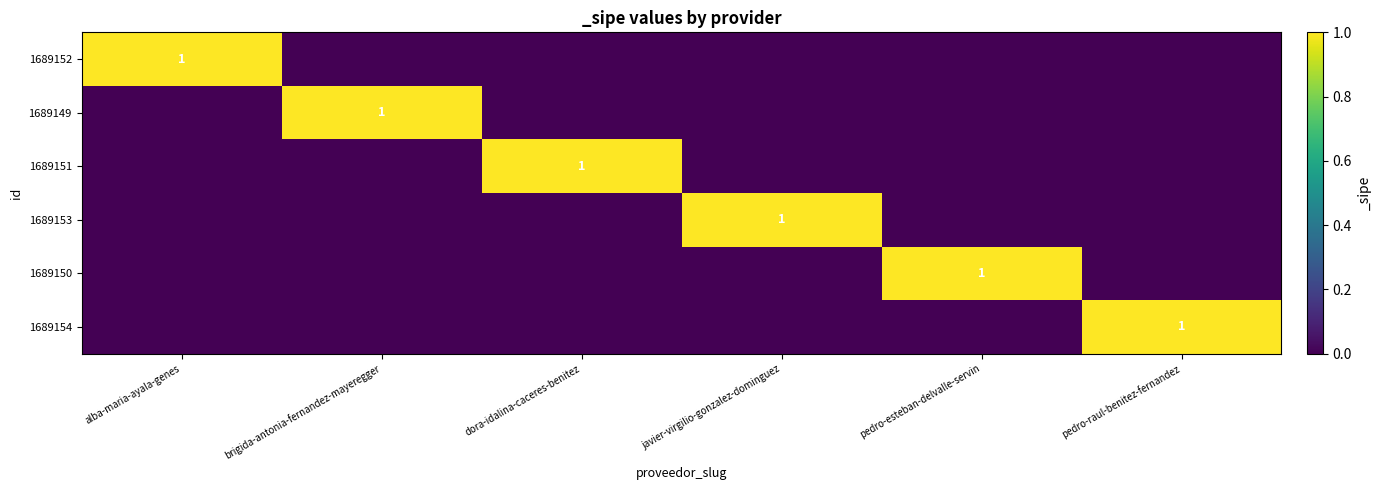

The 1689150 series shows 1 at pedro-esteban-delvalle-servin. True or false?

True